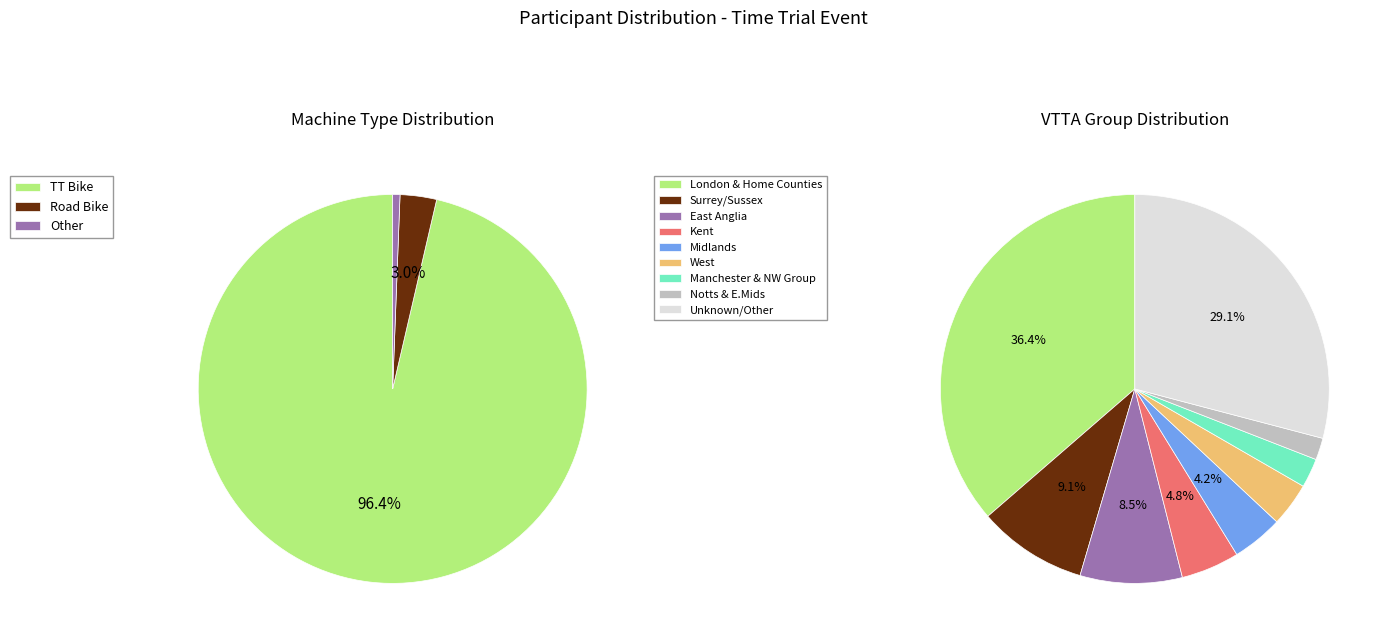

Which has a higher value, Road Bike or Other?

Road Bike